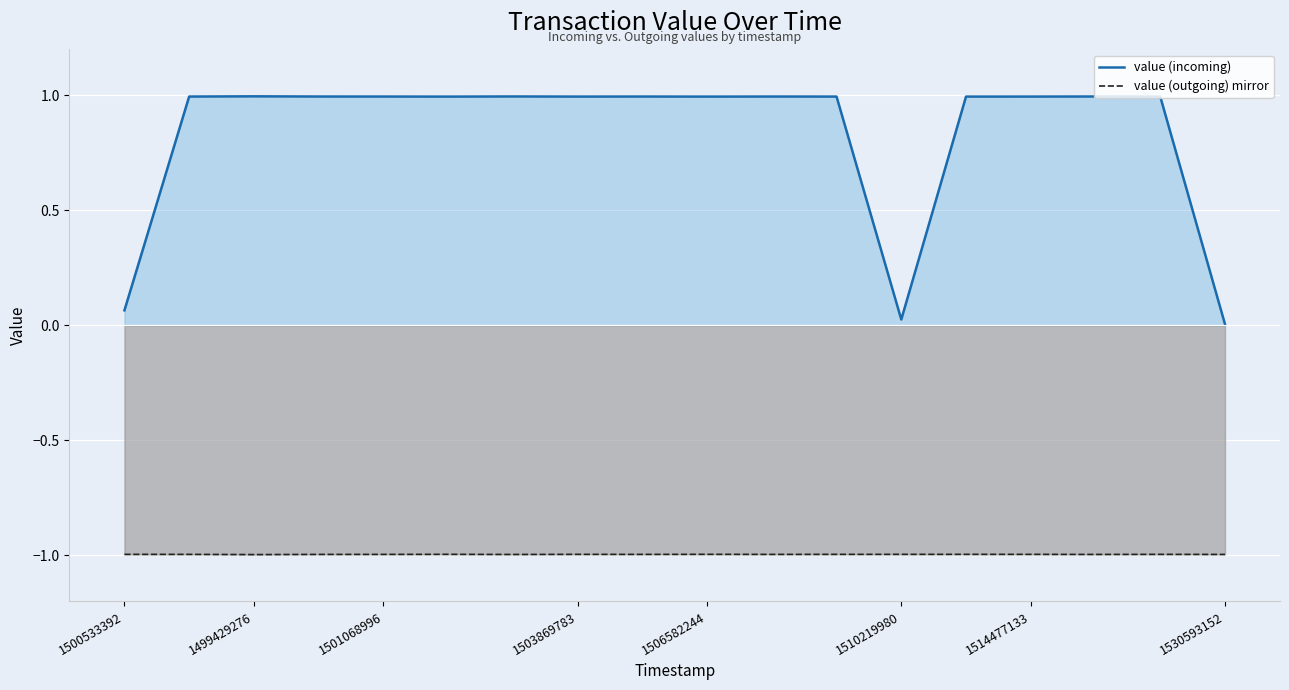

What is the maximum value shown in the chart?

1.0